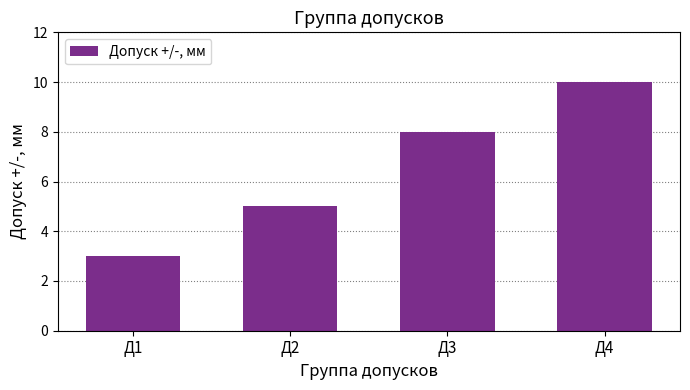

Does the chart contain any negative values?

No